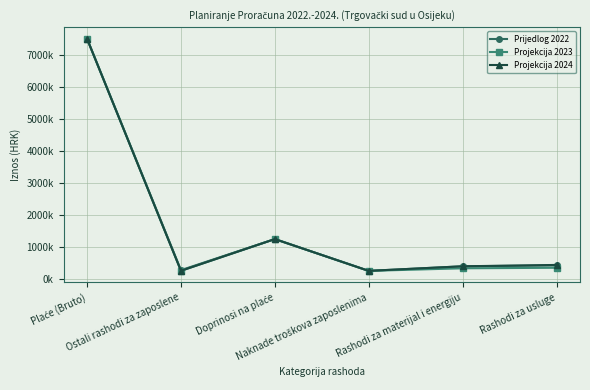

Which has a higher value, Rashodi za materijal i energiju or Plaće (Bruto)?

Plaće (Bruto)